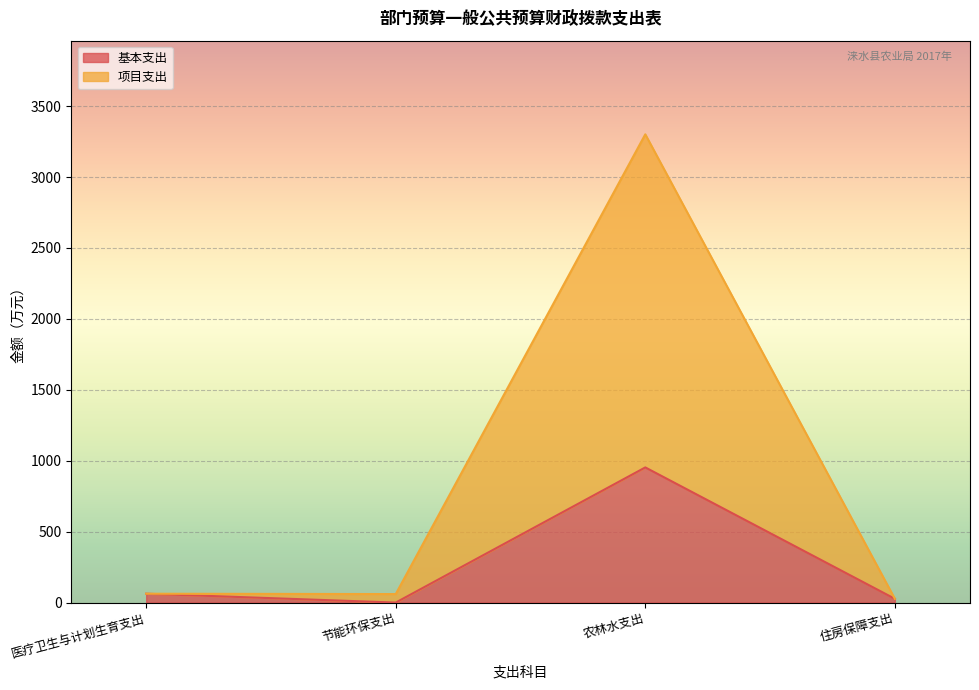

Where is the first local maximum for 基本支出?

农林水支出